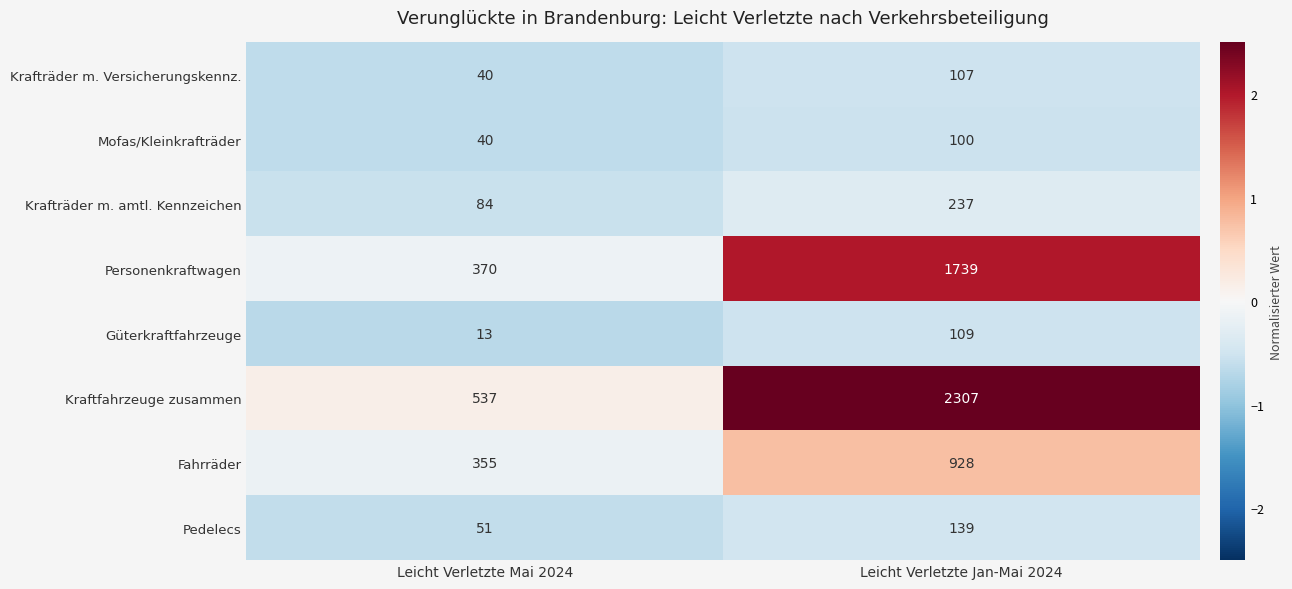

Which label corresponds to the largest value in the chart?

Leicht Verletzte Jan-Mai 2024